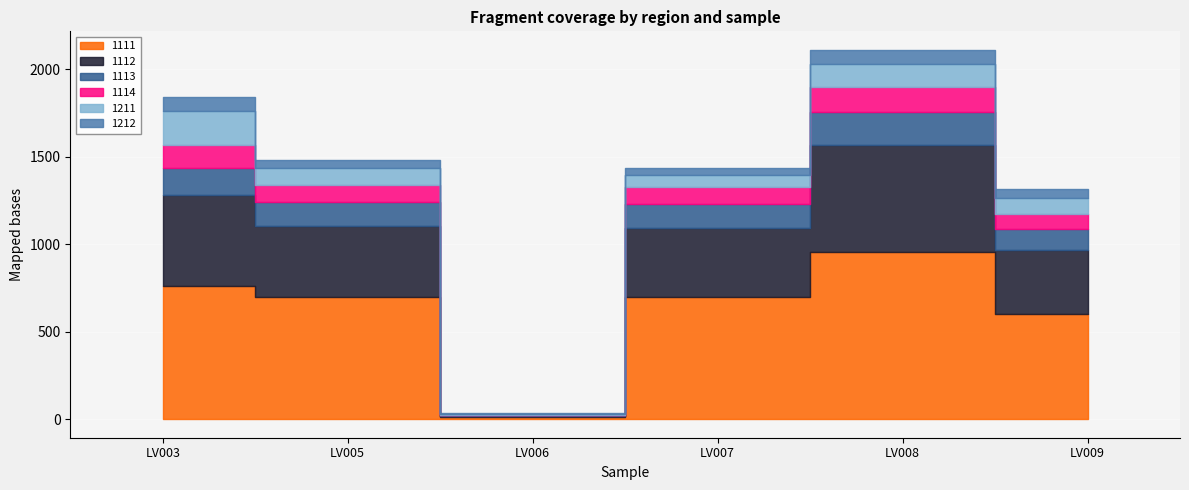

Does the chart display data point markers on the line(s)?

No